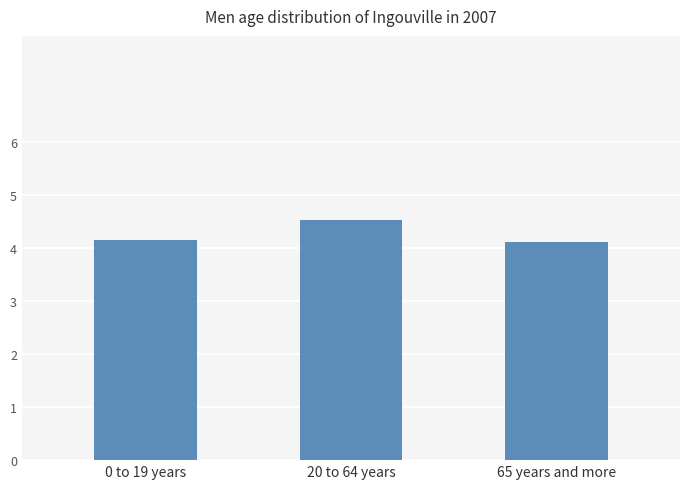

What is the sum of the values at 65 years and more and 20 to 64 years?

8.6